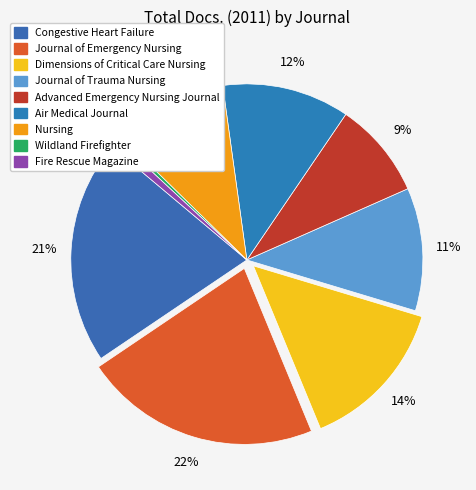

What is the largest slice in the pie chart?

Journal of Emergency Nursing